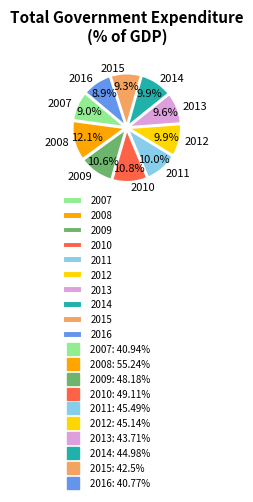

Do 2010 and 2015 together represent more than half of the pie?

No